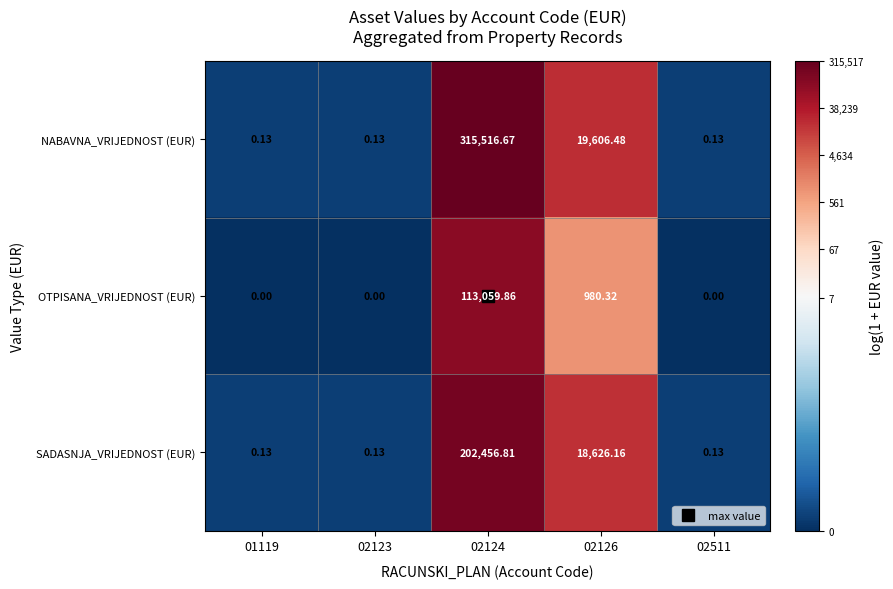

Which series has the largest total across all categories?

NABAVNA_VRIJEDNOST (EUR)